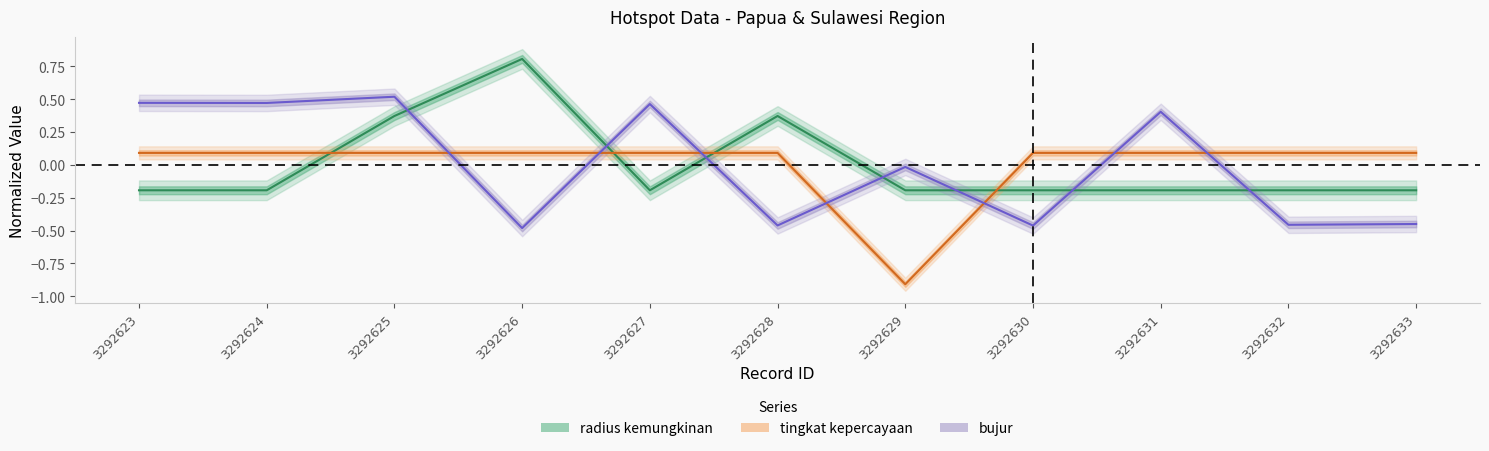

What is the approximate value of radius kemungkinan at 3292623?

-0.2